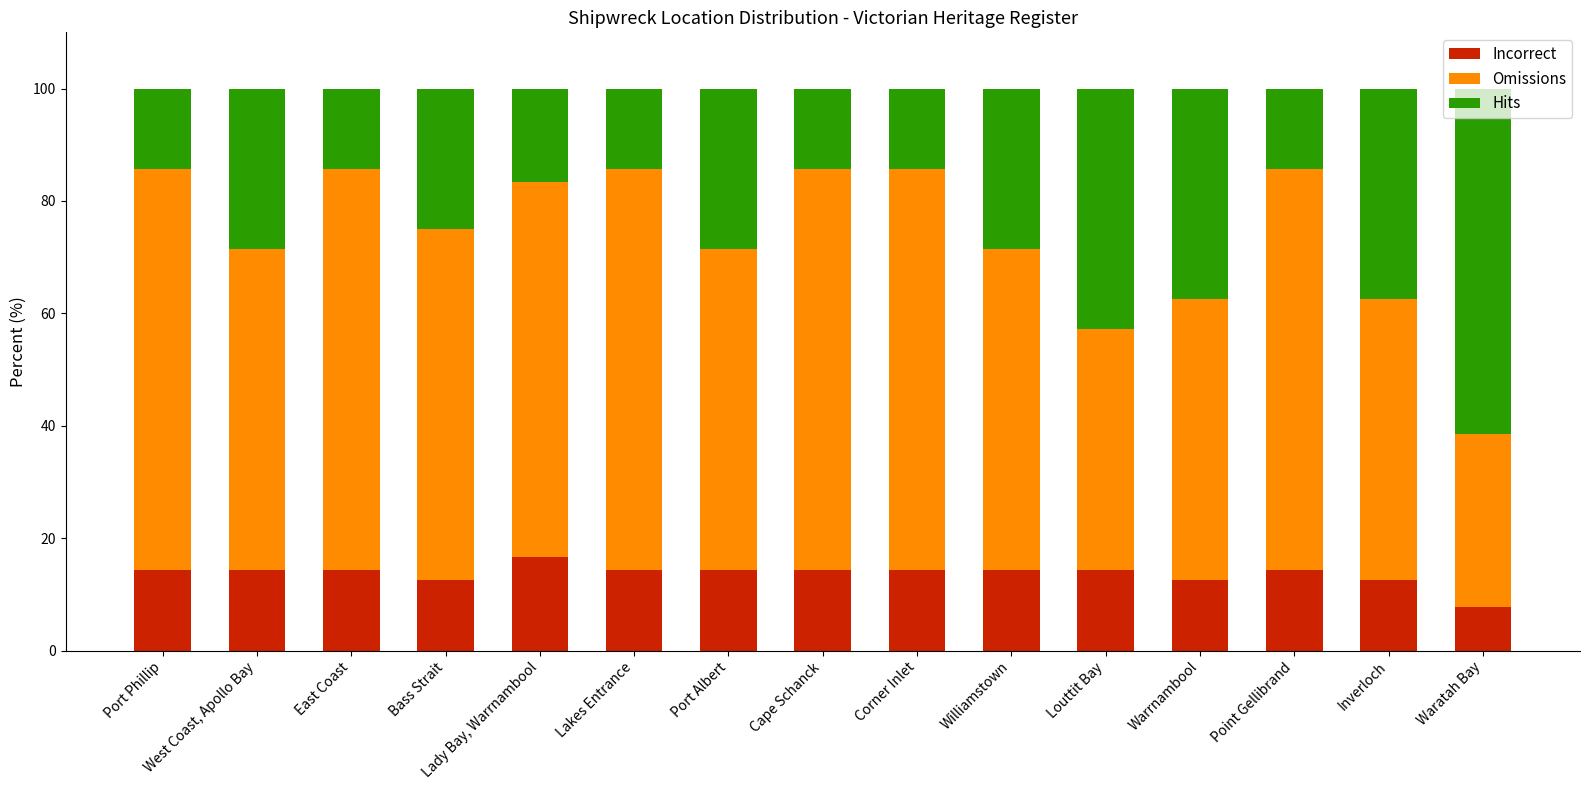

Read the Incorrect value at Waratah Bay.

7.7